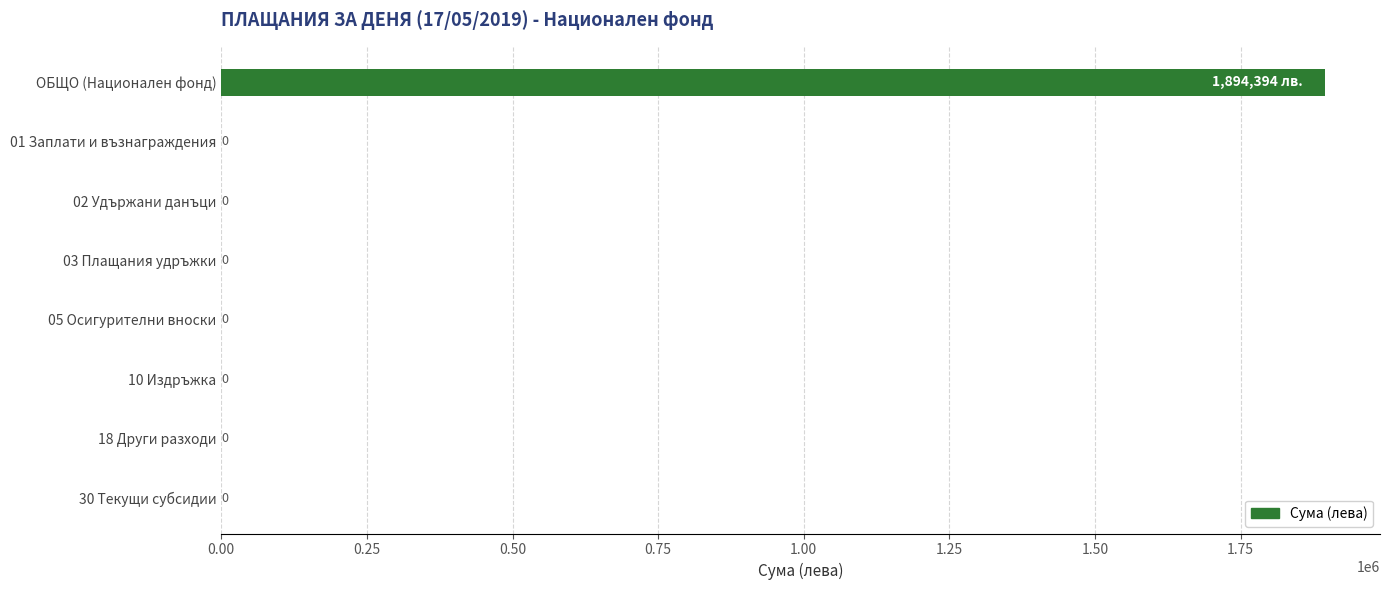

Which category has the highest value across all series?

ОБЩО (Национален фонд)